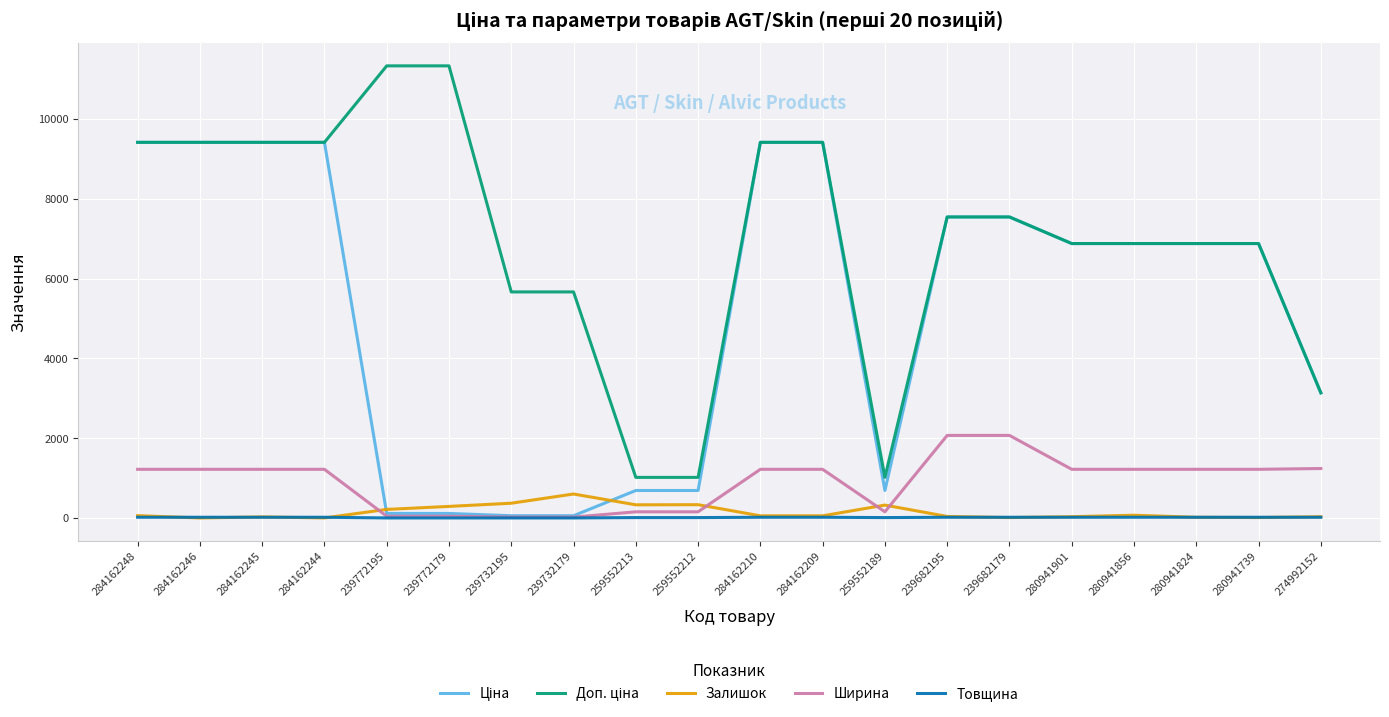

The Залишок series shows 38.0 at 239682195. True or false?

True